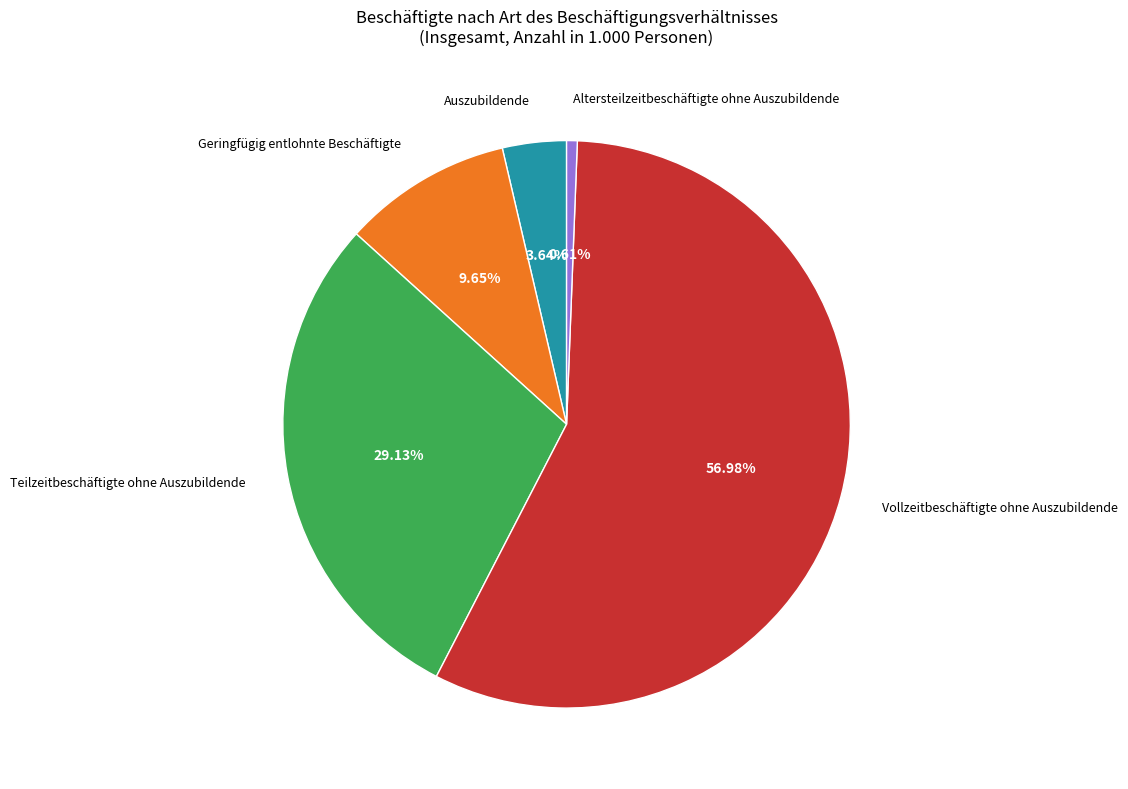

Is there a majority slice in this chart?

Yes